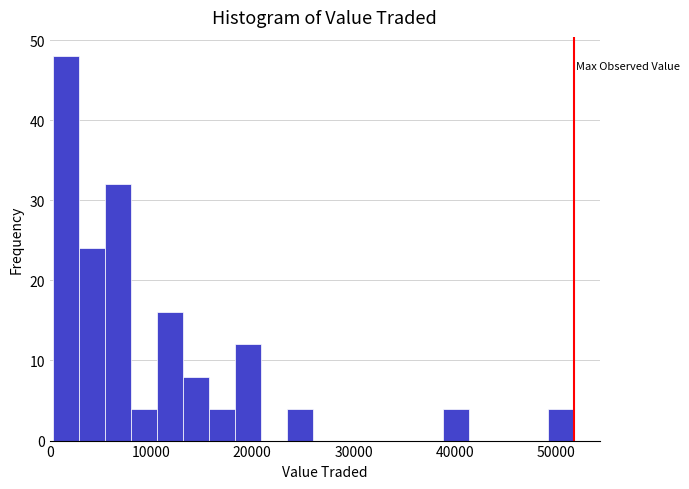

Around what value on the x-axis is the tallest bar? Give the approximate position of its centre, as read against the axis.

2000